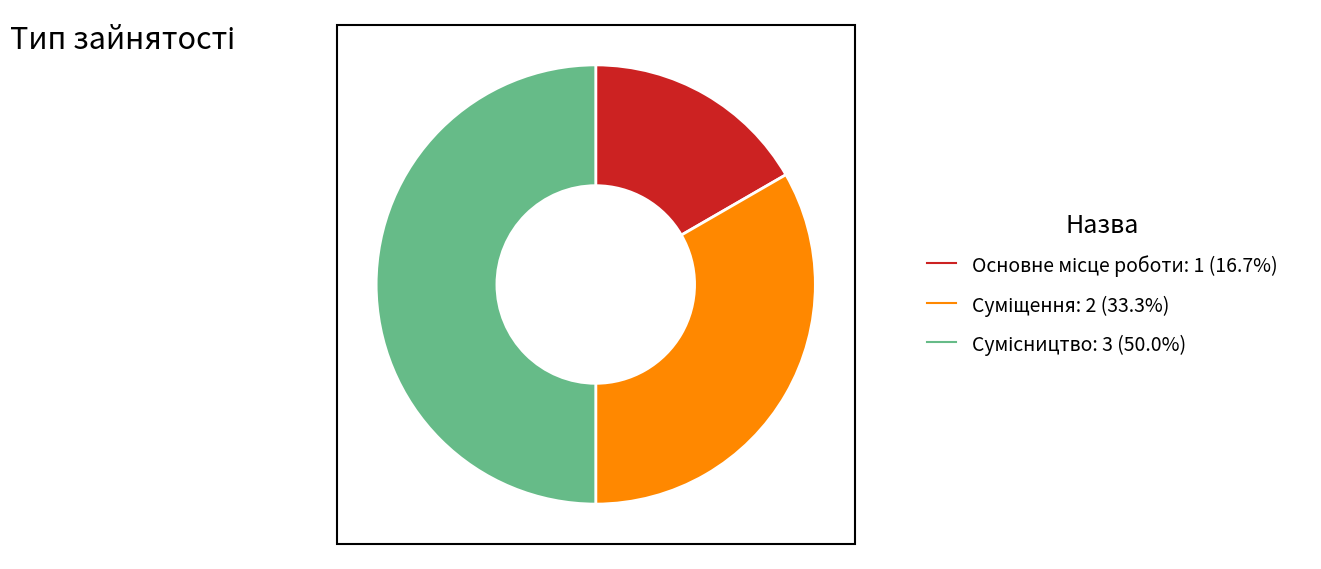

How many slices are in this pie chart?

3